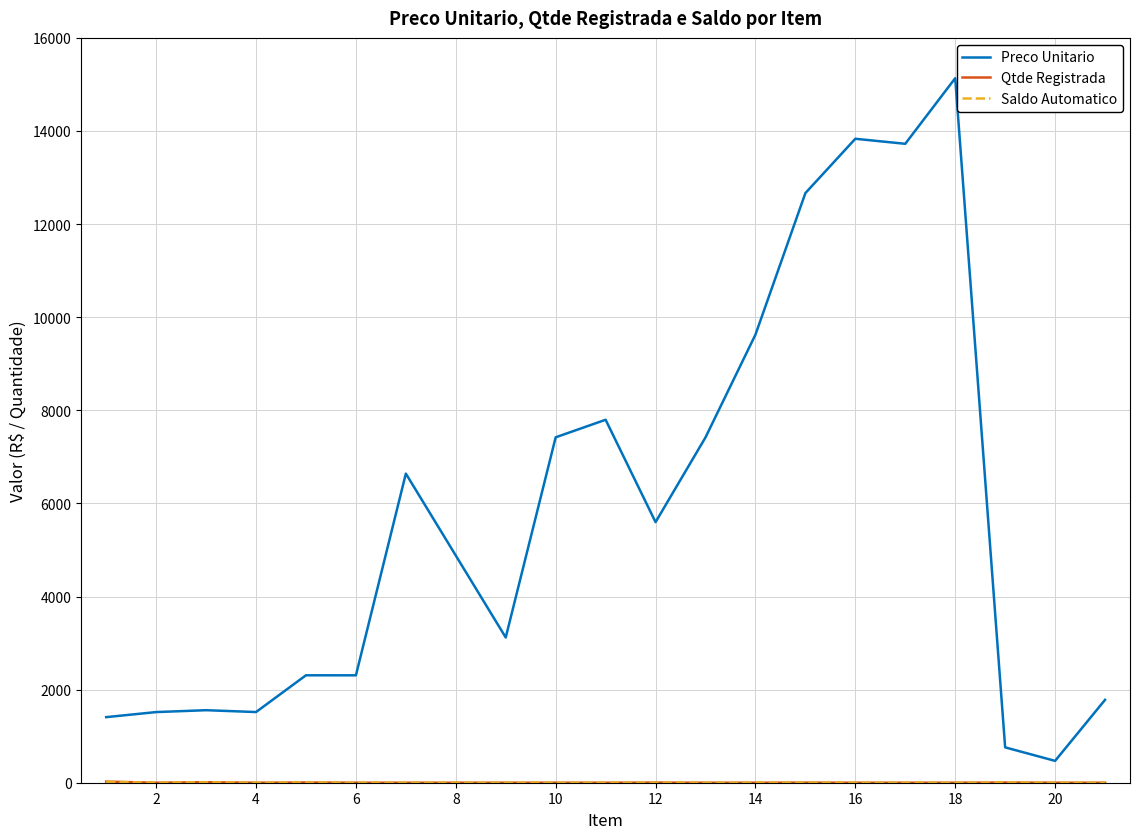

Which series has the largest total across all categories?

Preco Unitario